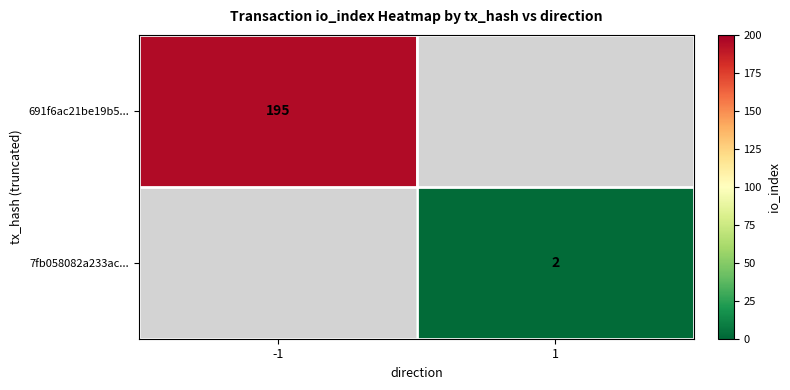

Count the number of data series in this chart.

2